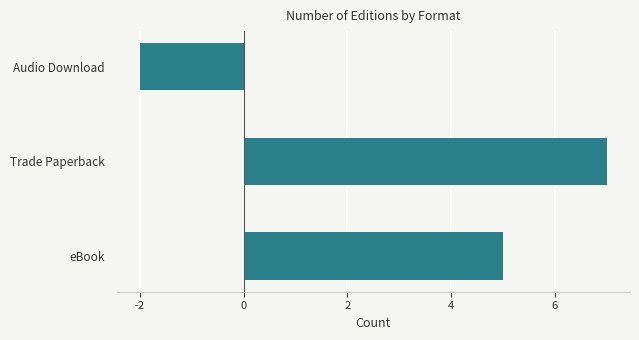

Reading top to bottom, transcribe all the data shown in this chart.

Audio Download=-2	Trade Paperback=7	eBook=5